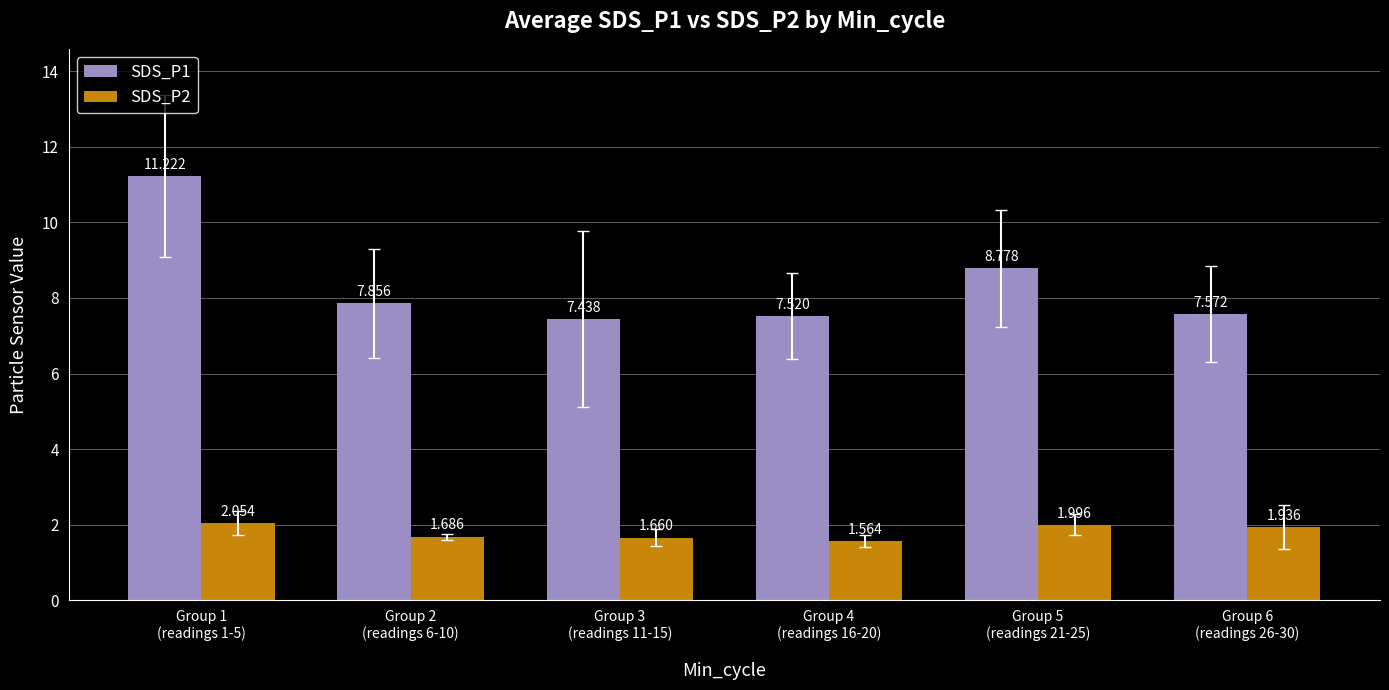

Rank the categories by SDS_P2 value from lowest to highest.

Group 4
(readings 16-20), Group 3
(readings 11-15), Group 2
(readings 6-10), Group 6
(readings 26-30), Group 5
(readings 21-25), Group 1
(readings 1-5)